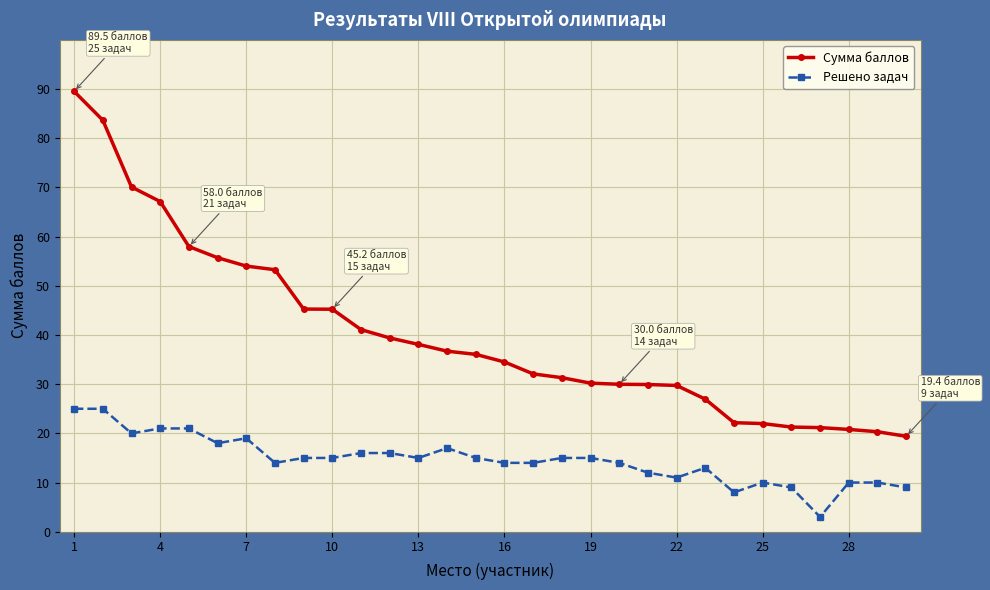

True or false: Сумма баллов and Решено задач intersect in this chart.

False